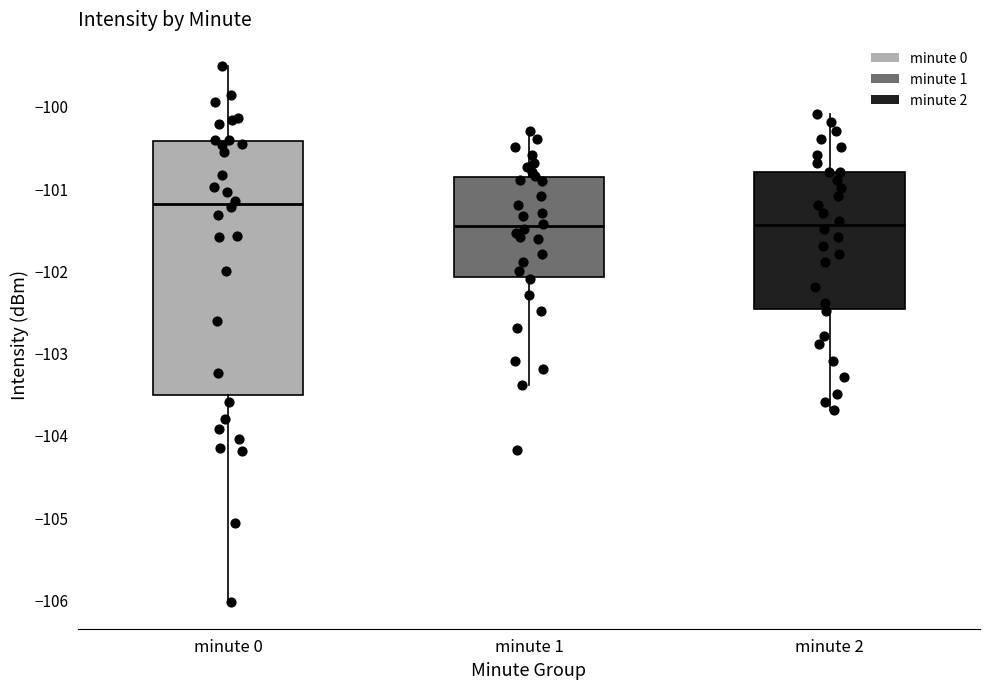

Reading left to right, read every box against the y-axis: the position of its median line, the range the box covers, and the ends of its whiskers. The values are not printed on the chart, so give them approximately, as read against the axis.

minute 0: median -101.2, box -103.5 to -100.4, whiskers -106.0 to -99.5
minute 1: median -101.5, box -102.1 to -100.9, whiskers -103.4 to -100.3
minute 2: median -101.4, box -102.5 to -100.8, whiskers -103.7 to -100.1